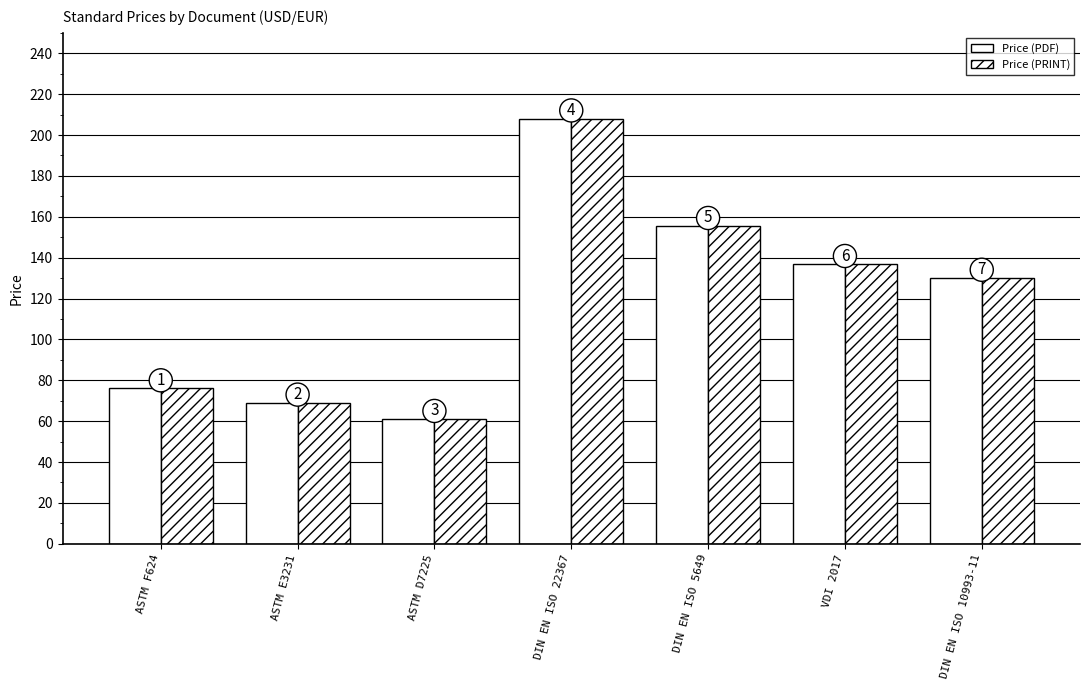

How many groups of bars are there?

7